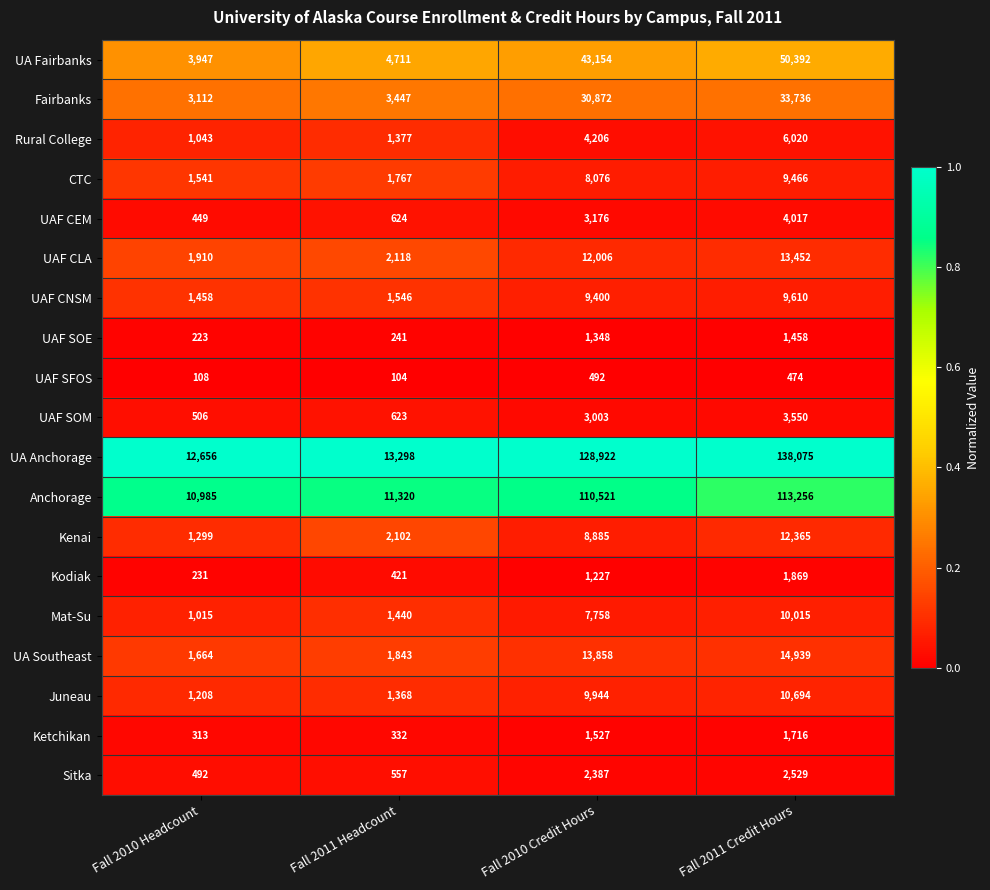

True or false: Mat-Su has a value of 1015 at Fall 2010 Headcount.

True